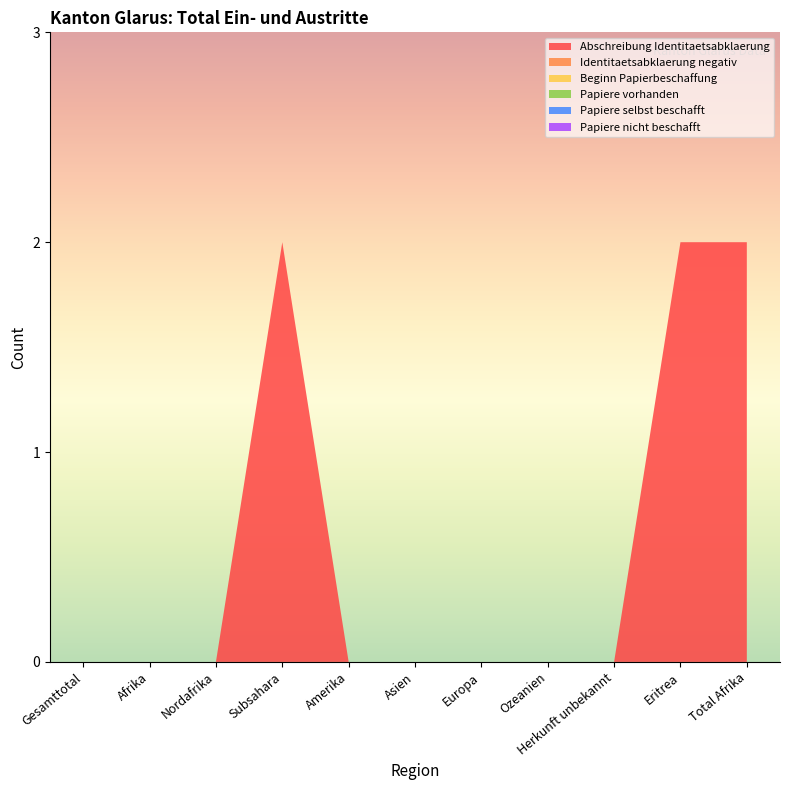

Reading right to left, extract all data points from this chart.

Abschreibung Identitaetsabklaerung: Total Afrika=2	Eritrea=2	Herkunft unbekannt=0	Ozeanien=0	Europa=0	Asien=0	Amerika=0	Subsahara=2	Nordafrika=0	Afrika=0	Gesamttotal=0
Identitaetsabklaerung negativ: Total Afrika=0	Eritrea=0	Herkunft unbekannt=0	Ozeanien=0	Europa=0	Asien=0	Amerika=0	Subsahara=0	Nordafrika=0	Afrika=0	Gesamttotal=0
Beginn Papierbeschaffung: Total Afrika=0	Eritrea=0	Herkunft unbekannt=0	Ozeanien=0	Europa=0	Asien=0	Amerika=0	Subsahara=0	Nordafrika=0	Afrika=0	Gesamttotal=0
Papiere vorhanden: Total Afrika=0	Eritrea=0	Herkunft unbekannt=0	Ozeanien=0	Europa=0	Asien=0	Amerika=0	Subsahara=0	Nordafrika=0	Afrika=0	Gesamttotal=0
Papiere selbst beschafft: Total Afrika=0	Eritrea=0	Herkunft unbekannt=0	Ozeanien=0	Europa=0	Asien=0	Amerika=0	Subsahara=0	Nordafrika=0	Afrika=0	Gesamttotal=0
Papiere nicht beschafft: Total Afrika=0	Eritrea=0	Herkunft unbekannt=0	Ozeanien=0	Europa=0	Asien=0	Amerika=0	Subsahara=0	Nordafrika=0	Afrika=0	Gesamttotal=0